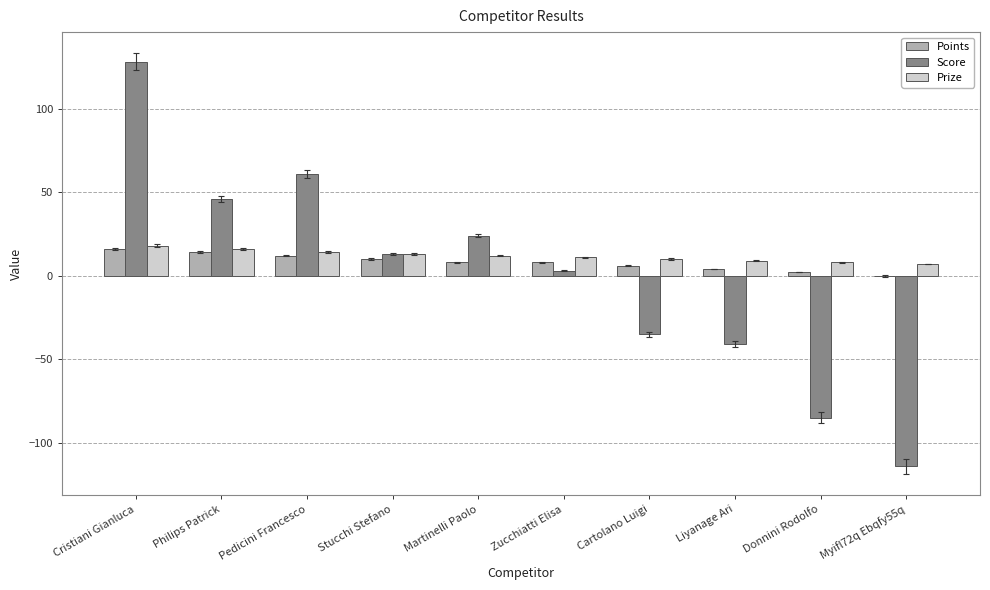

What are all the series names shown in the legend?

Points, Score, Prize